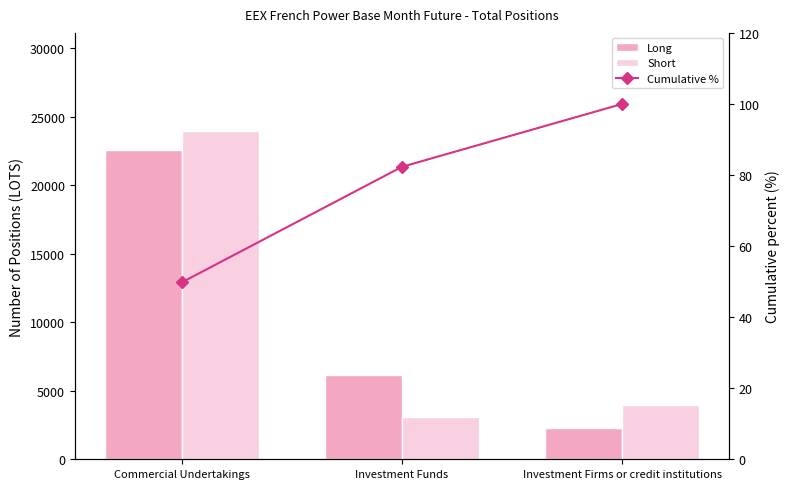

What is the lowest value of the Short series?

3101.0